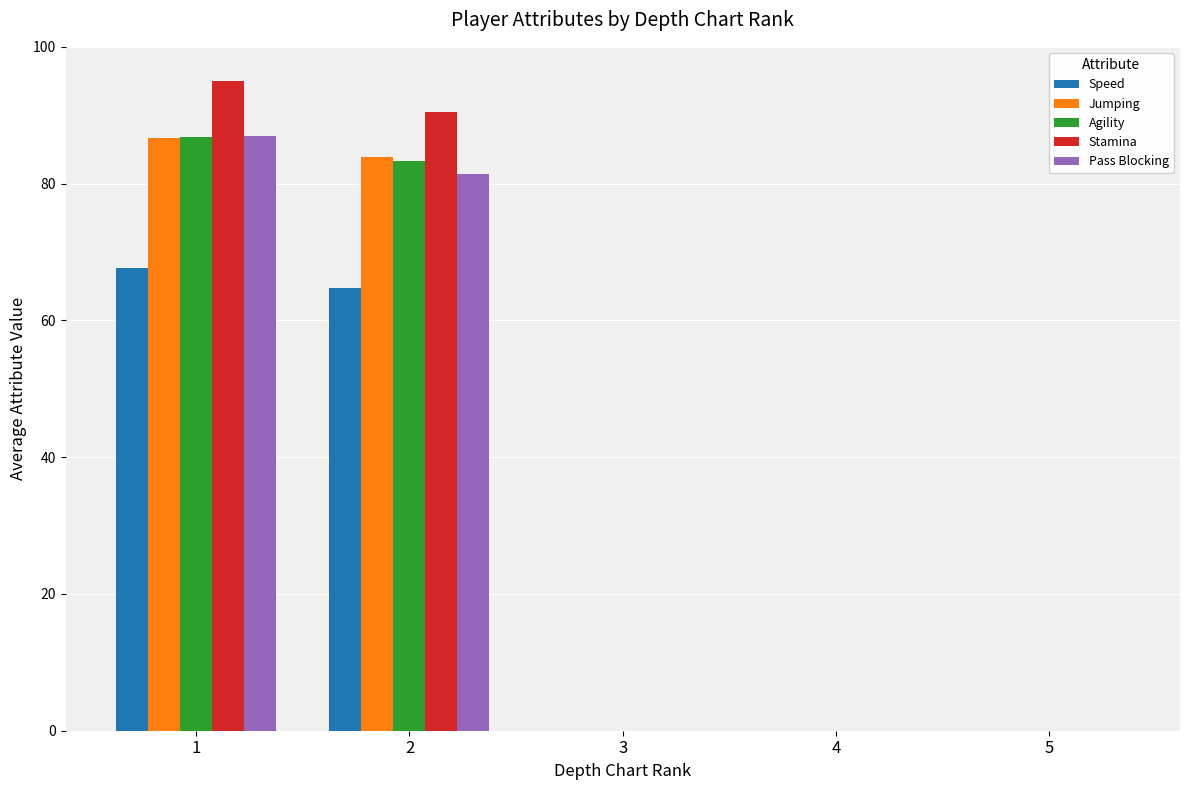

What is the sum of the Agility values at 1 and 5?

86.9